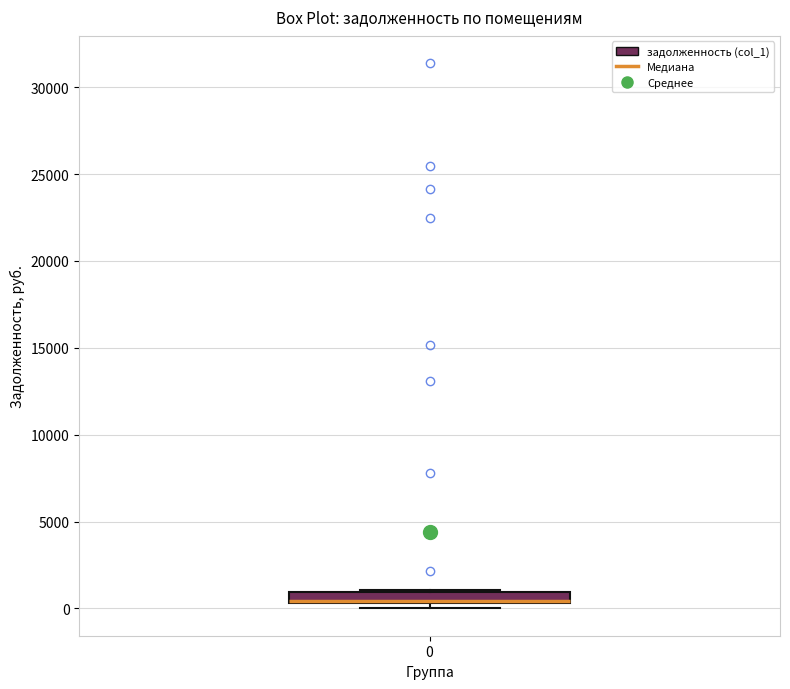

Where is the upper edge of the box at x = 0 on the y-axis? The values are not printed on the chart, so give them approximately, as read against the axis.

1000